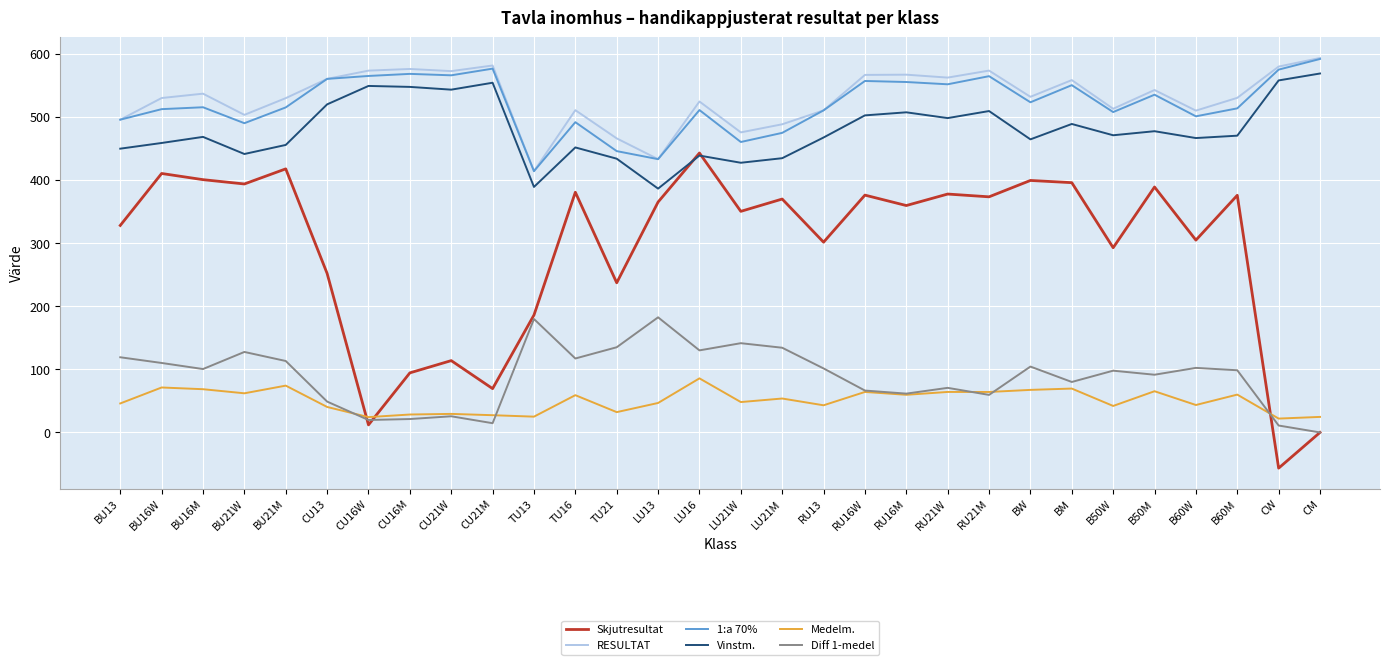

The value of Diff 1-medel at BU16W is 110.1. True or false?

True